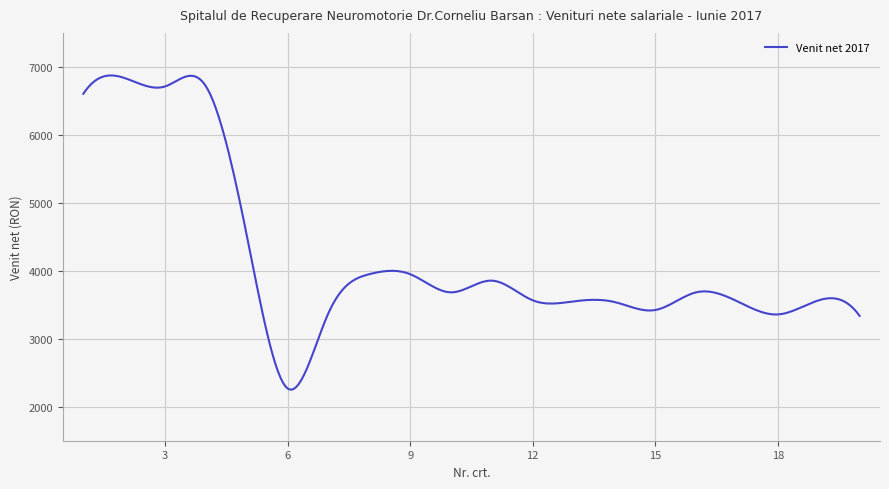

What is the difference between the maximum and minimum values?

4623.4